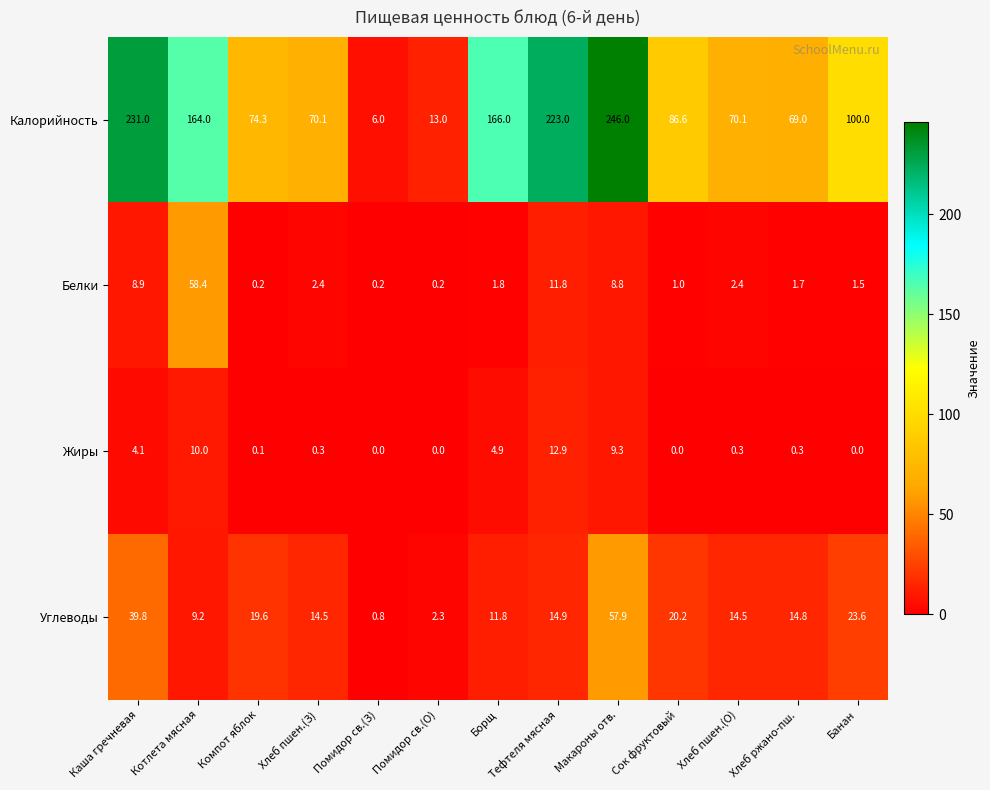

Rank the series by their maximum value, from lowest to highest.

Жиры, Углеводы, Белки, Калорийность